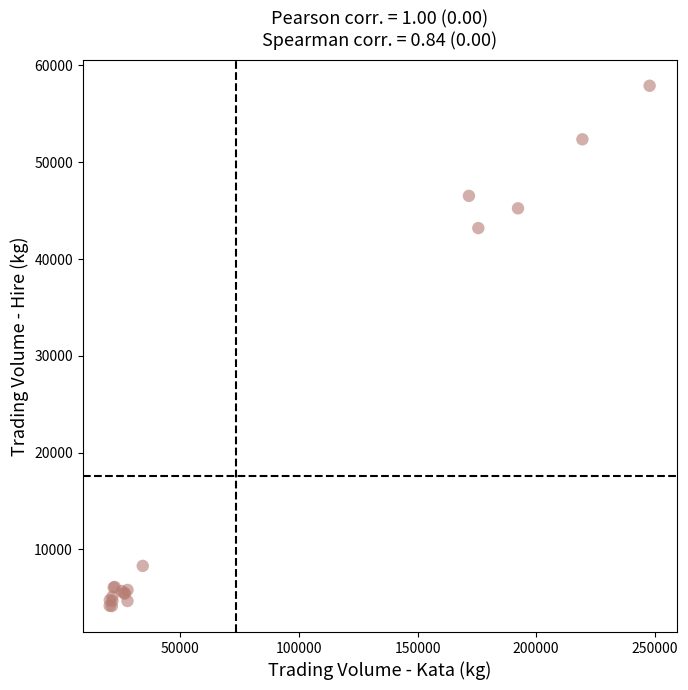

What Y value in the scatter plot is closest to 31024?

43193.0